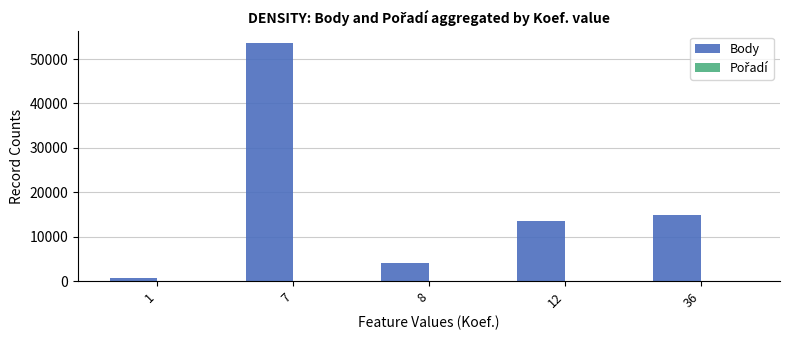

Which series has the largest total across all categories?

Body